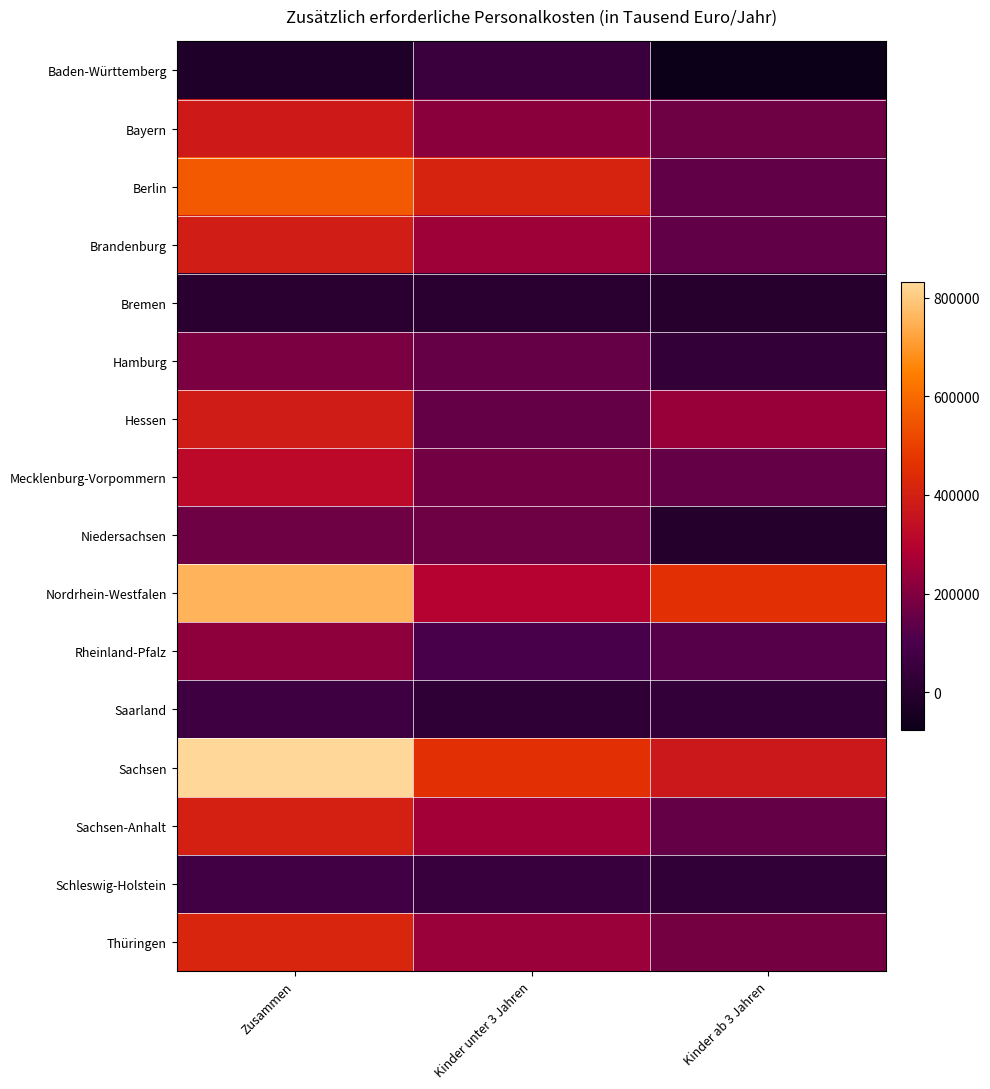

Between Kinder unter 3 Jahren and Zusammen, which is larger?

Kinder unter 3 Jahren